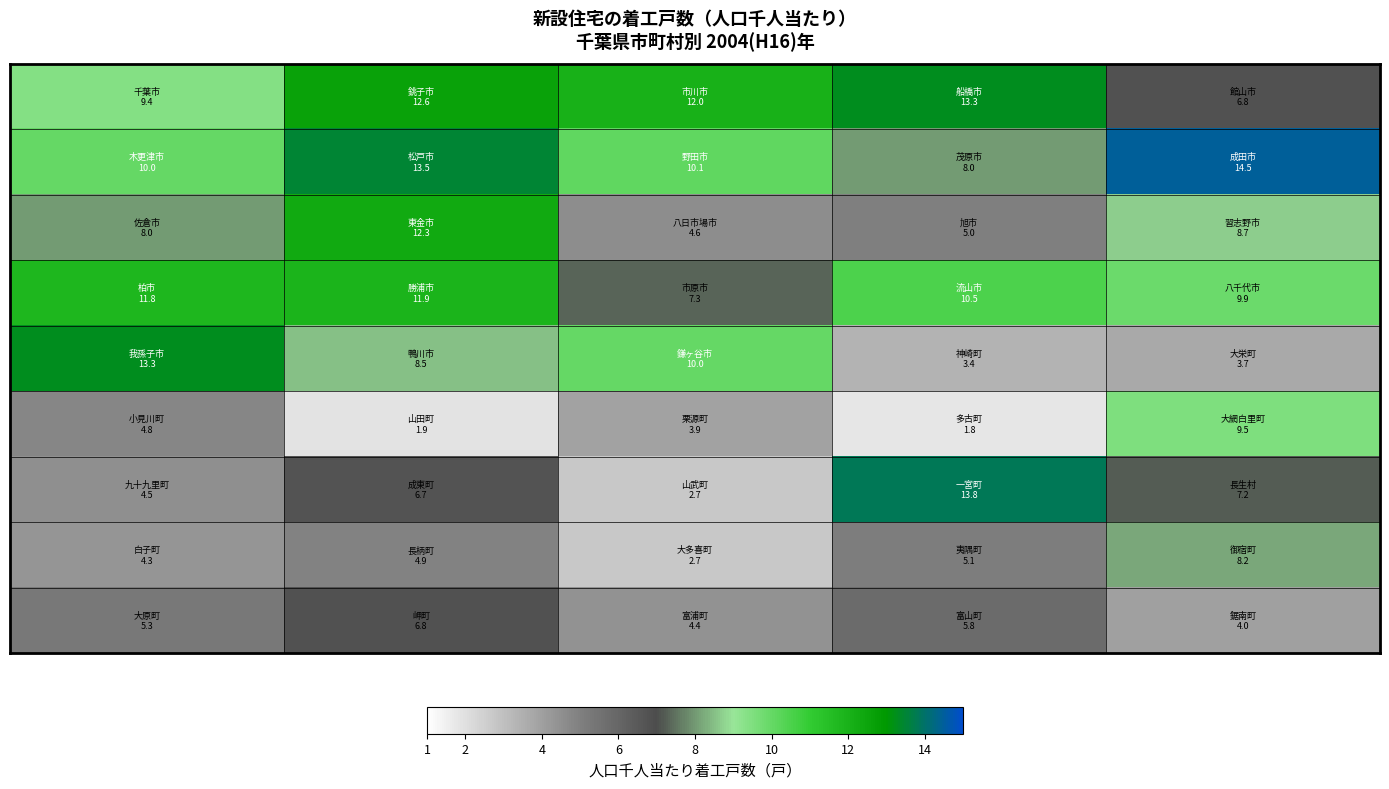

What is the maximum value shown in the chart?

14.5